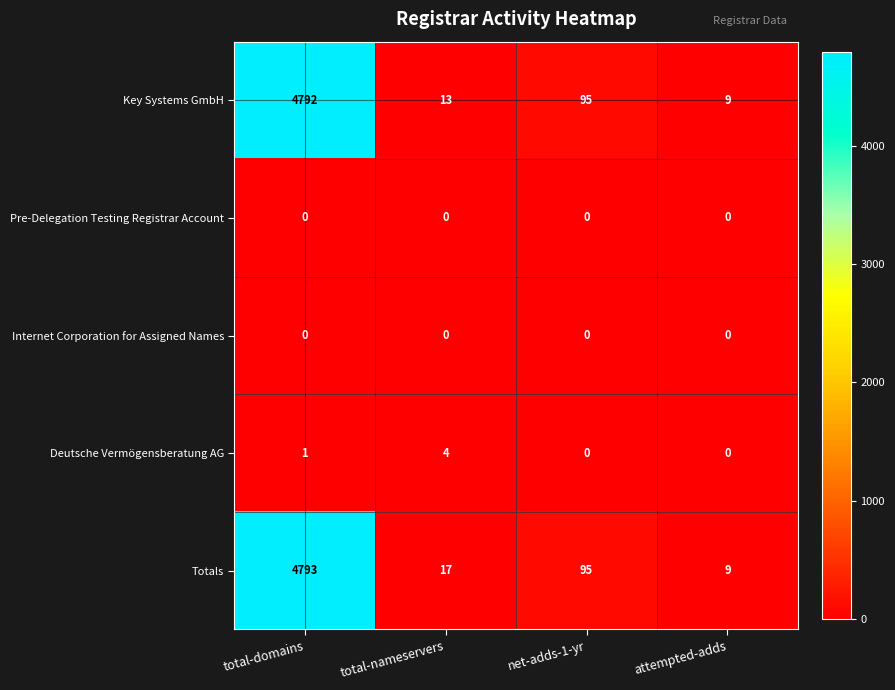

At which category is the sum across all series the highest?

total-domains